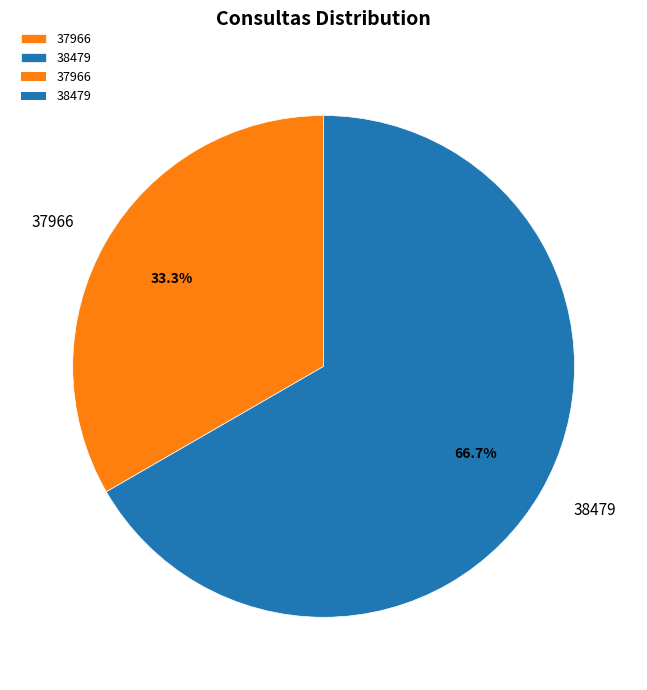

How many segments does this pie chart have?

2